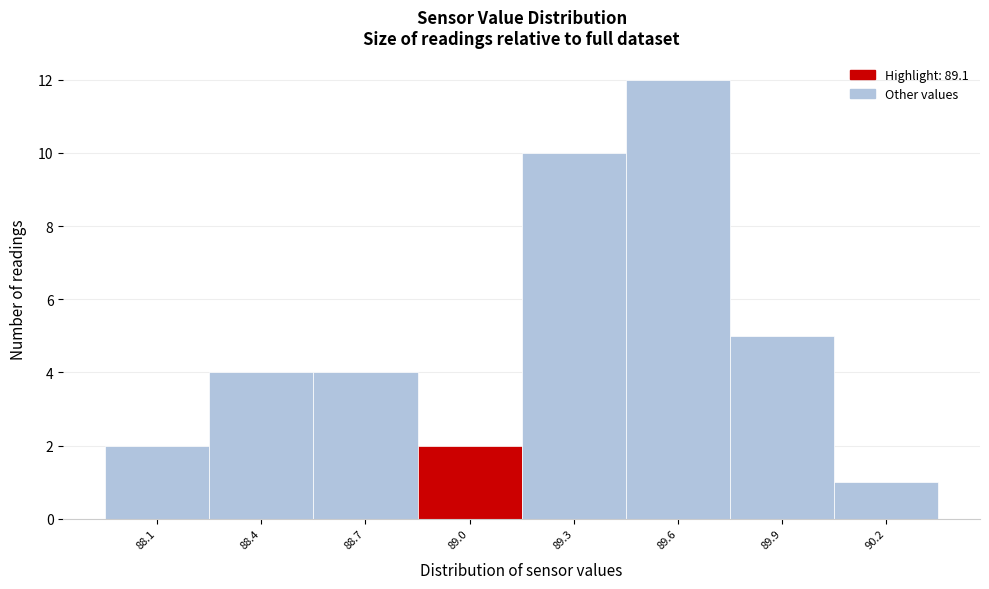

Reading left to right, what are all the values shown in this chart?

2	4	4	2	10	12	5	1